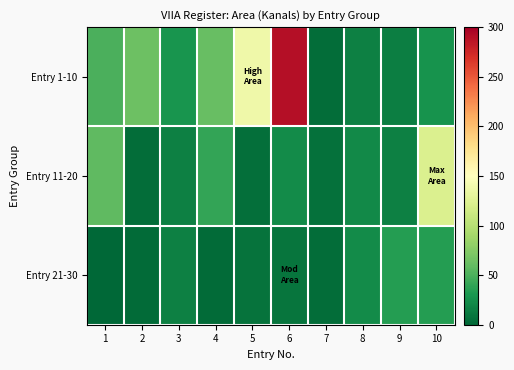

At how many categories does at least one series exceed 145?

1